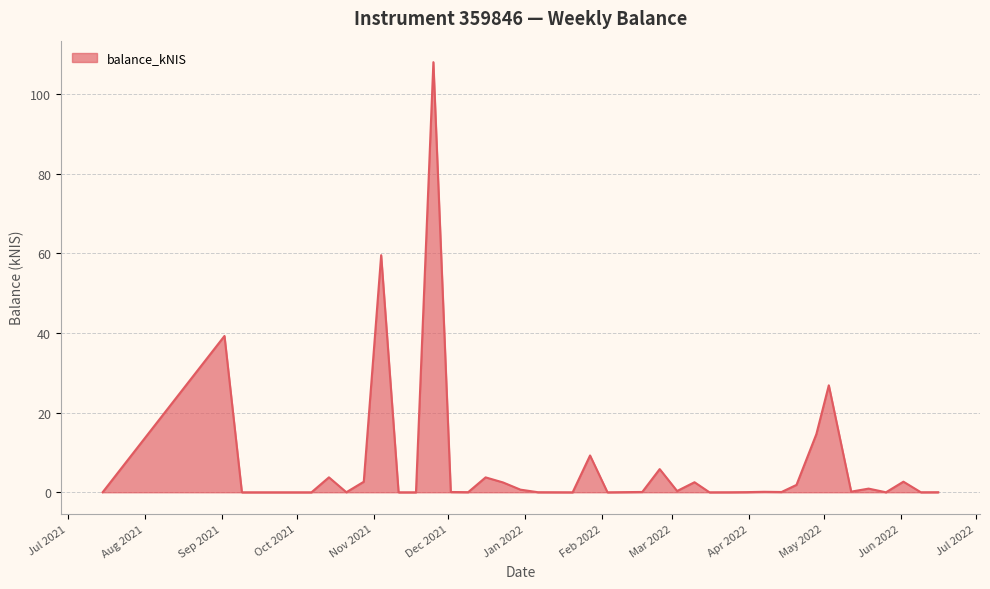

How many lines are shown in the chart?

1